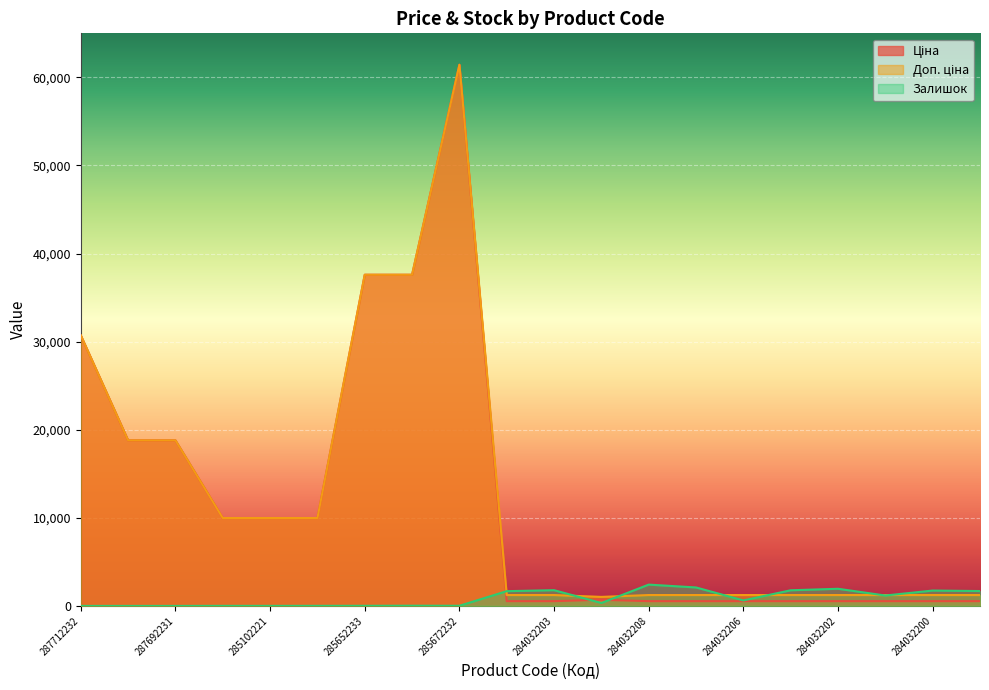

What position from the right is 284032200?

2